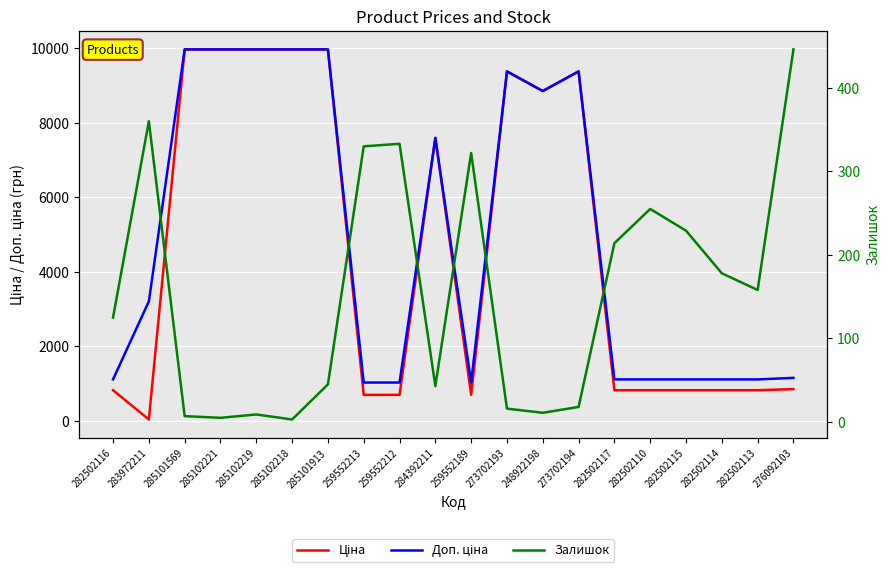

How many data points in Залишок are above 158?

9